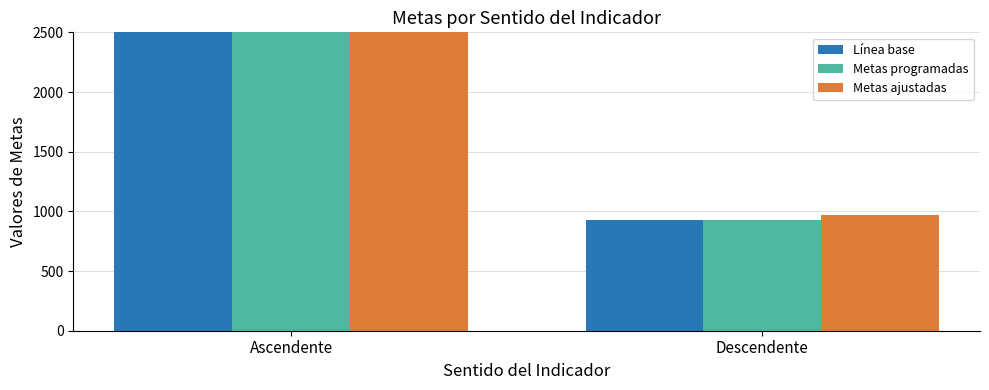

What are all the series names shown in the legend?

Línea base, Metas programadas, Metas ajustadas